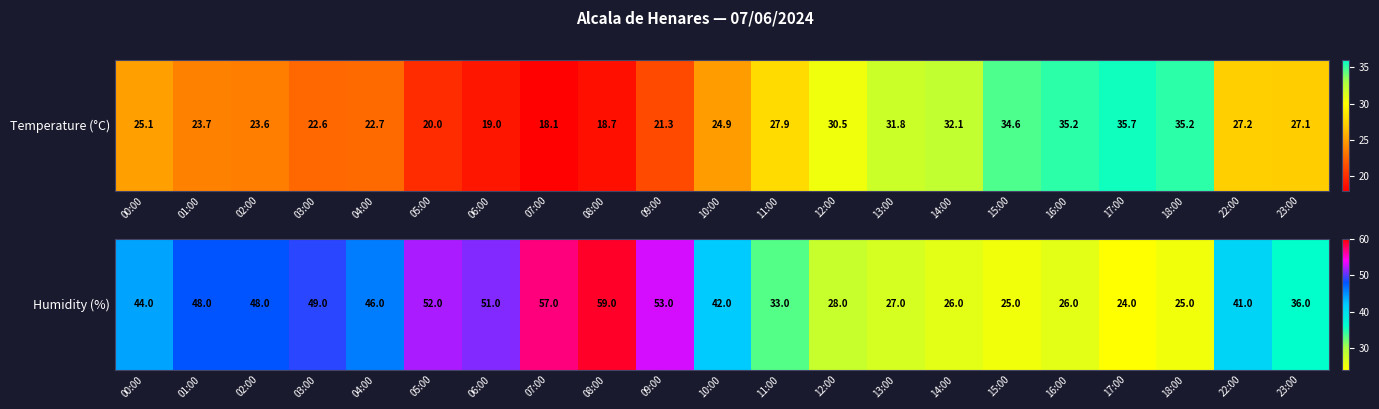

Rank the categories by value from highest to lowest.

08:00, 07:00, 09:00, 05:00, 06:00, 03:00, 01:00, 02:00, 04:00, 00:00, 10:00, 22:00, 23:00, 11:00, 12:00, 13:00, 14:00, 16:00, 15:00, 18:00, 17:00